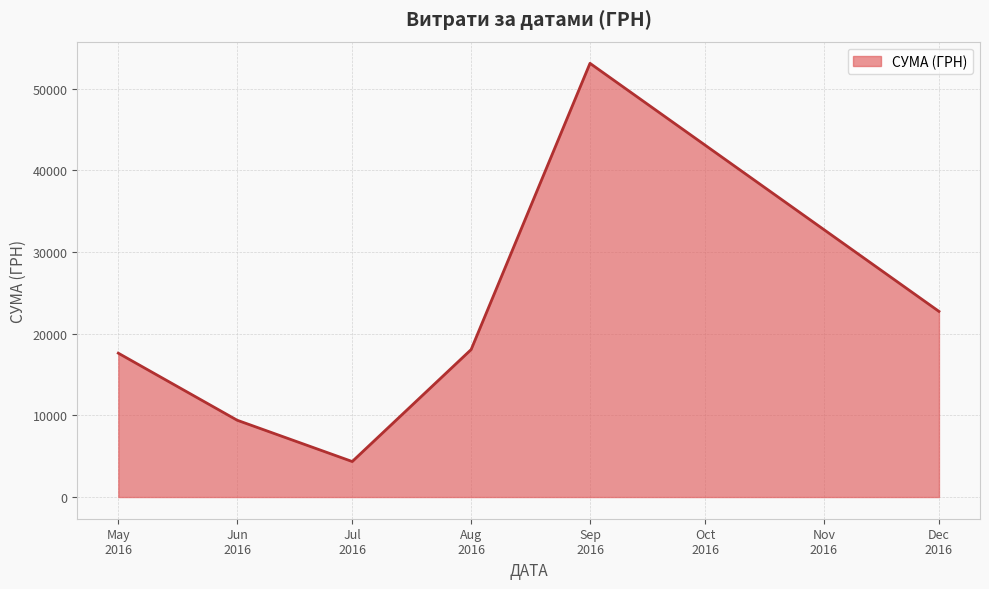

How many series are shown in this chart?

1